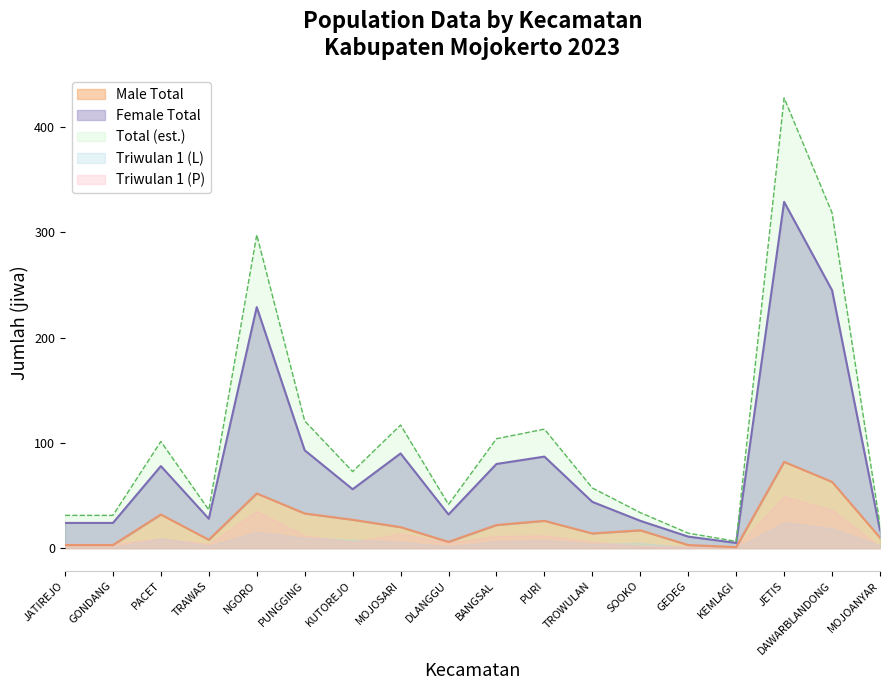

What is the maximum value for Total (est.)?

427.7